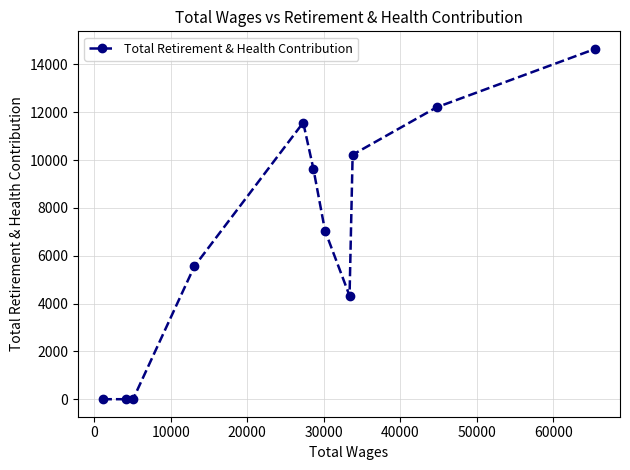

What is the difference between the maximum and minimum values?

14654